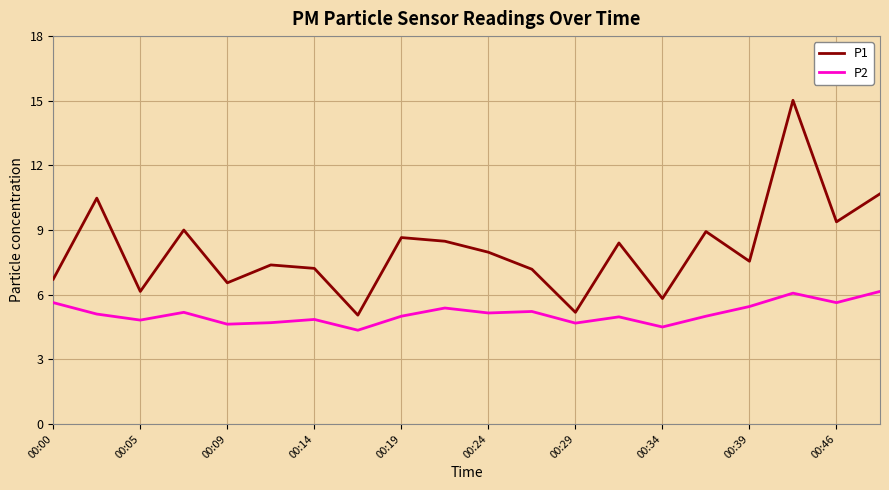

What is the difference between the maximum and second lowest values in the P1 series?

9.8